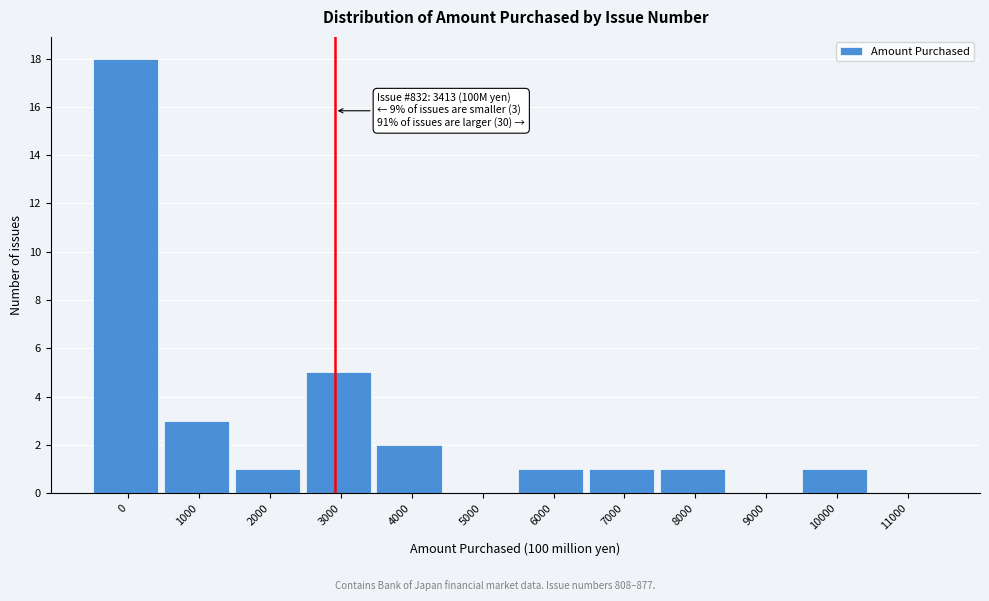

Reading left to right, list all the values displayed in this chart.

0=18	1000=3	2000=1	3000=5	4000=2	5000=0	6000=1	7000=1	8000=1	9000=0	10000=1	11000=0